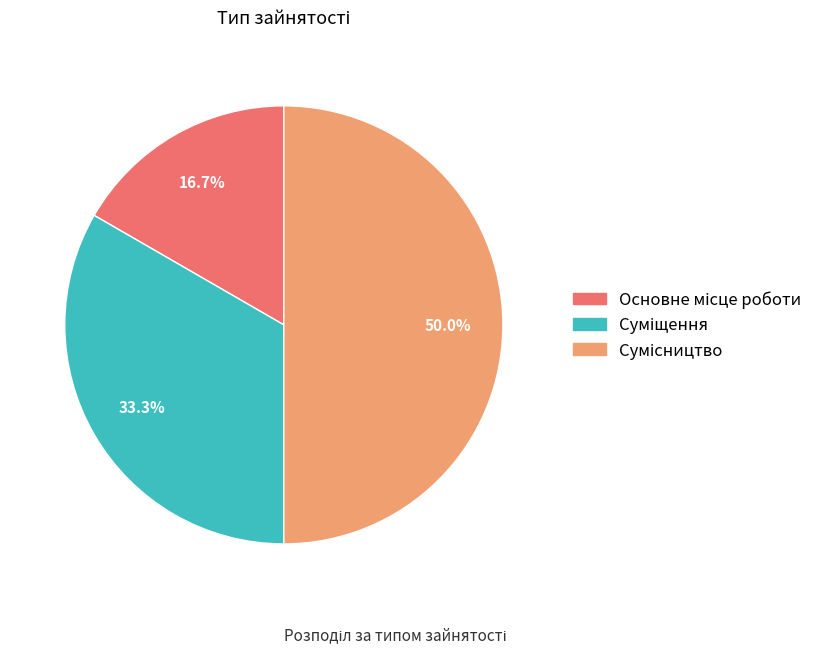

Which category has the smallest portion of the pie?

Основне місце роботи